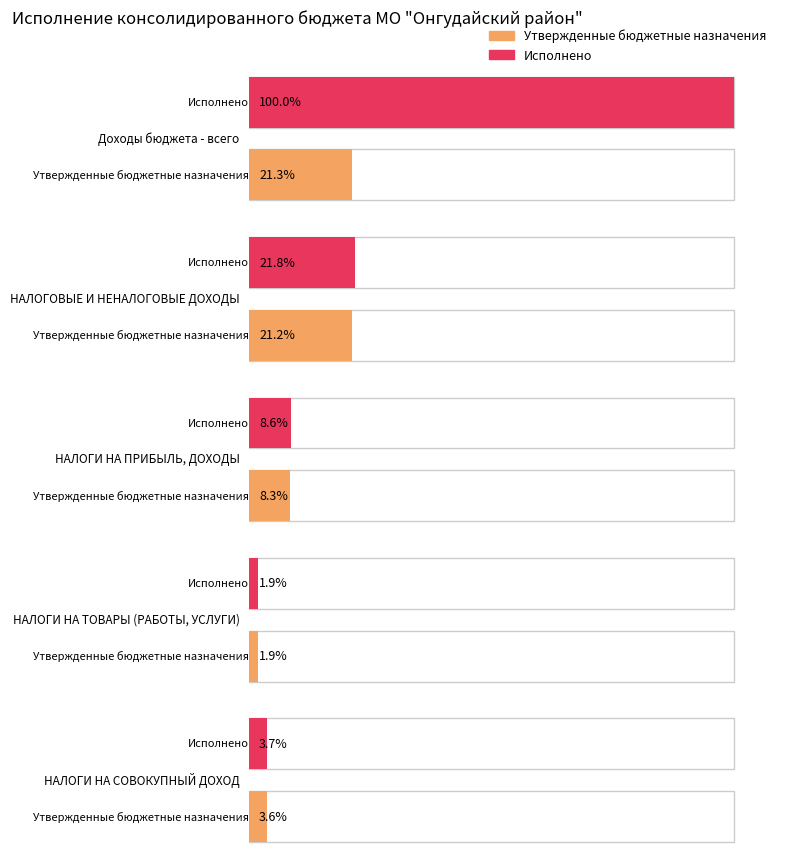

The value of Утвержденные бюджетные назначения at НАЛОГОВЫЕ И НЕНАЛОГОВЫЕ ДОХОДЫ is 180481772.2. True or false?

True